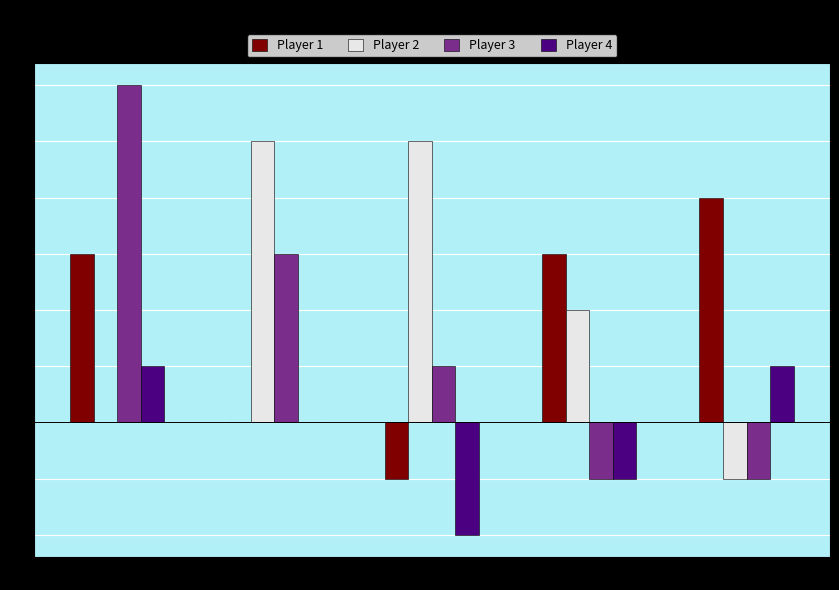

Which series has the largest range (max minus min)?

Player 3